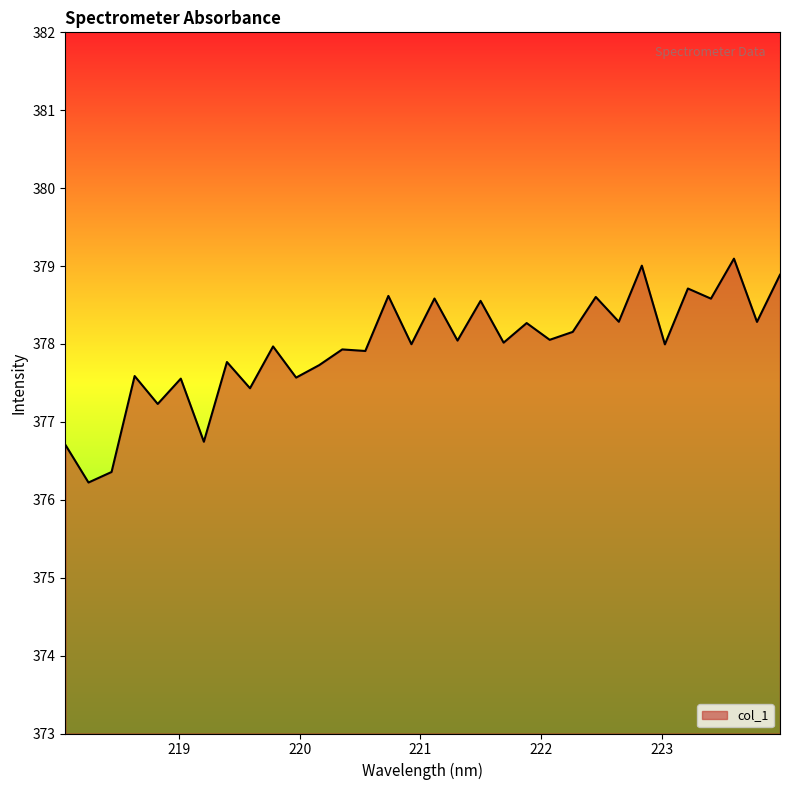

What is the average value?

378.0